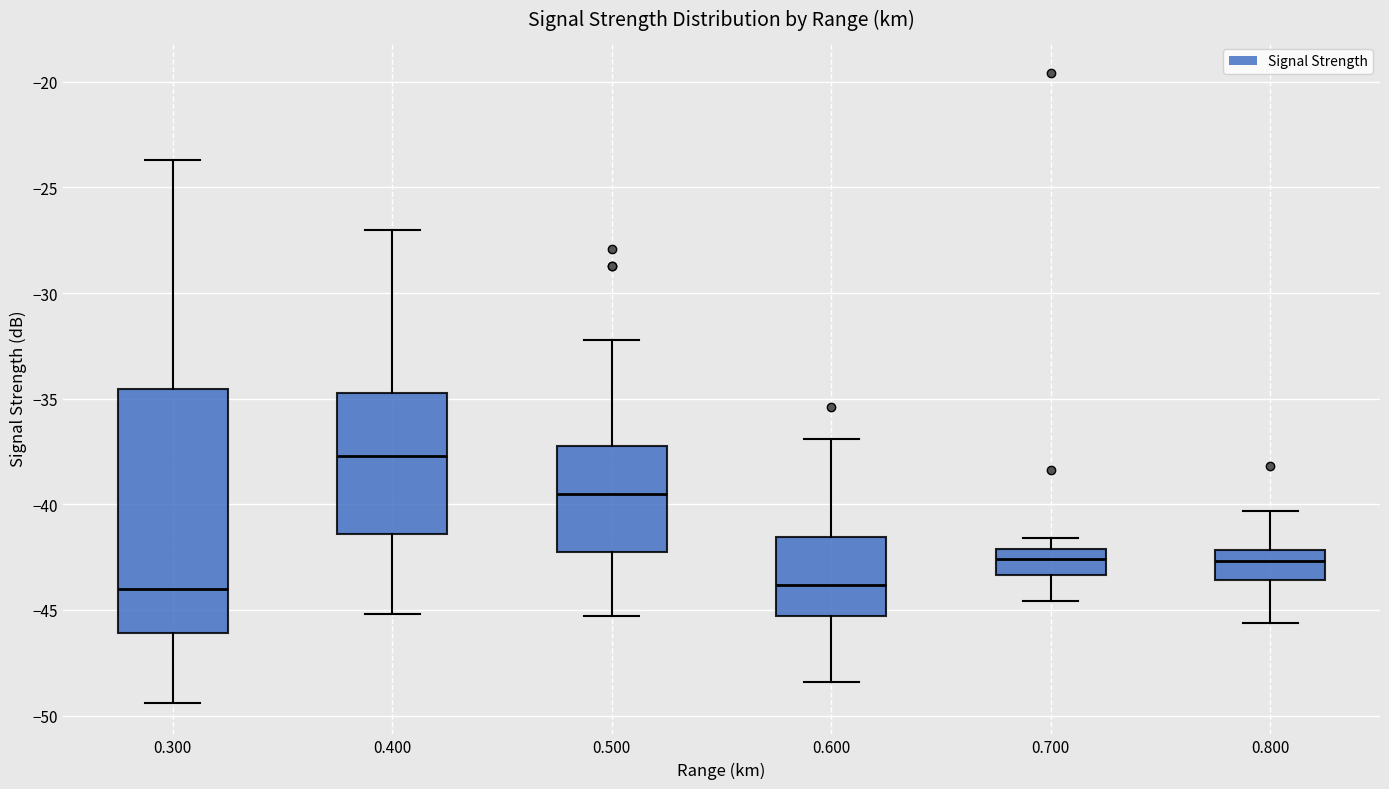

Reading left to right, read every box against the y-axis: the position of its median line, the range the box covers, and the ends of its whiskers. The values are not printed on the chart, so give them approximately, as read against the axis.

0.300: median -44.0, box -46.0 to -34.5, whiskers -49.5 to -23.5
0.400: median -37.5, box -41.5 to -34.5, whiskers -45.0 to -27.0
0.500: median -39.5, box -42.0 to -37.0, whiskers -45.5 to -32.0
0.600: median -44.0, box -45.5 to -41.5, whiskers -48.5 to -37.0
0.700: median -42.5, box -43.5 to -42.0, whiskers -44.5 to -41.5
0.800: median -42.5, box -43.5 to -42.0, whiskers -45.5 to -40.5